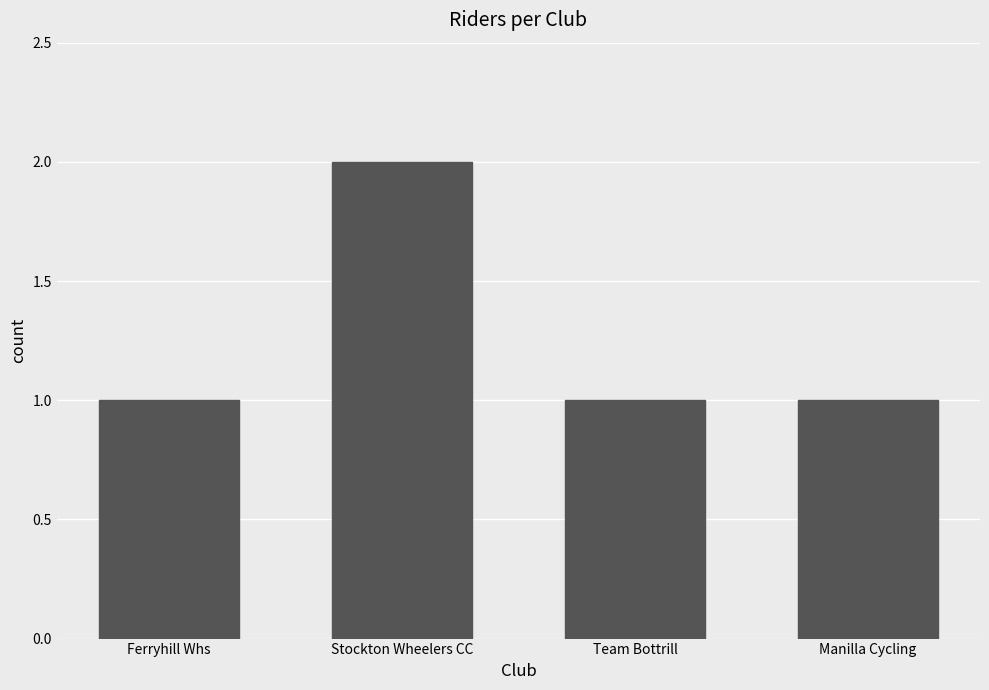

What position from the right is Ferryhill Whs?

4